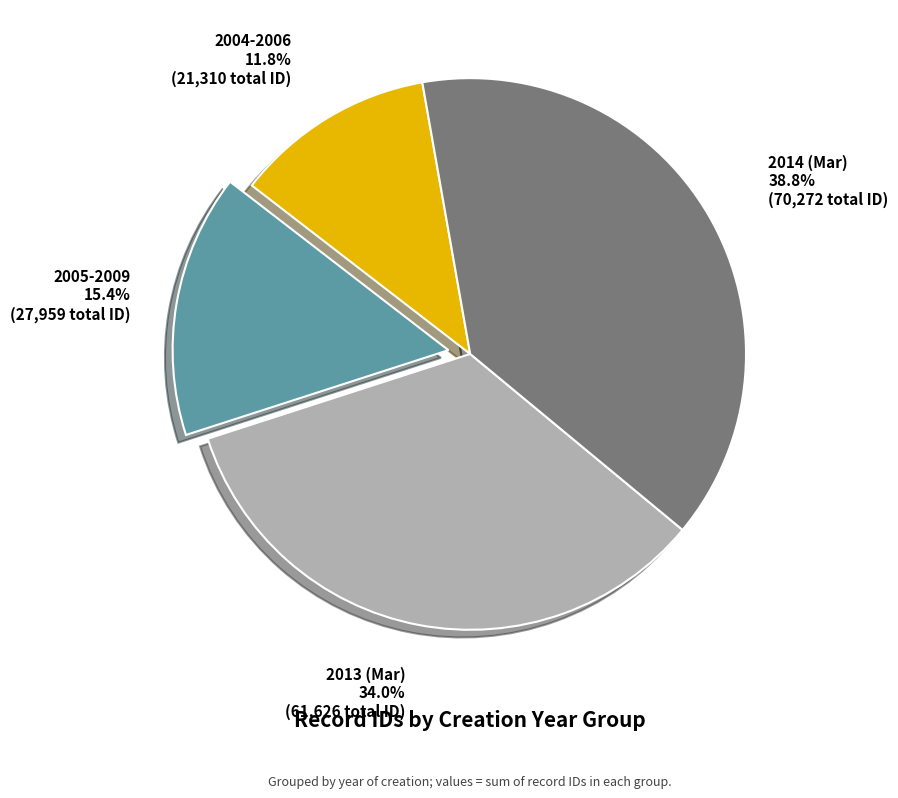

Approximately how many times larger is the value at 2013 (Mar) compared to 2014 (Mar)?

0.9